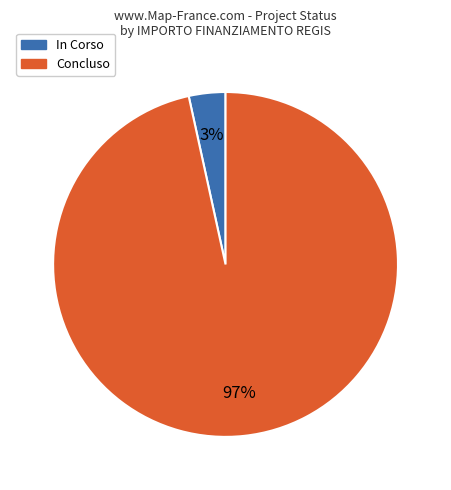

Does any single category account for the majority?

Yes